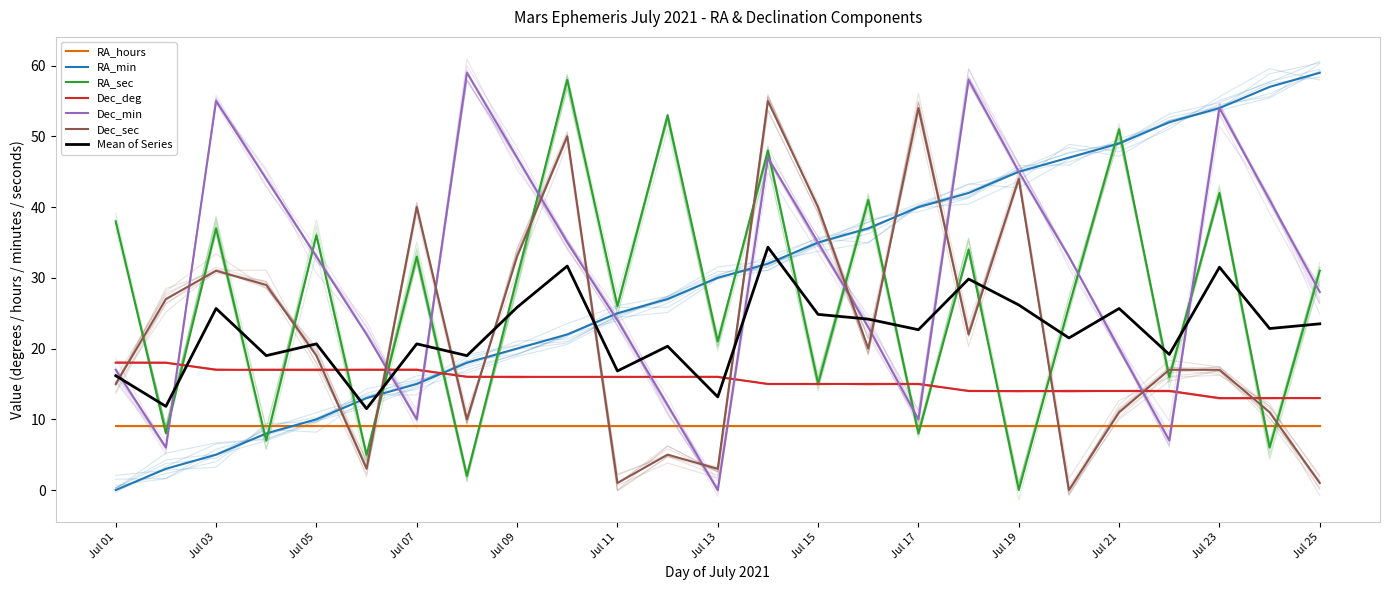

What is the greatest value displayed?

59